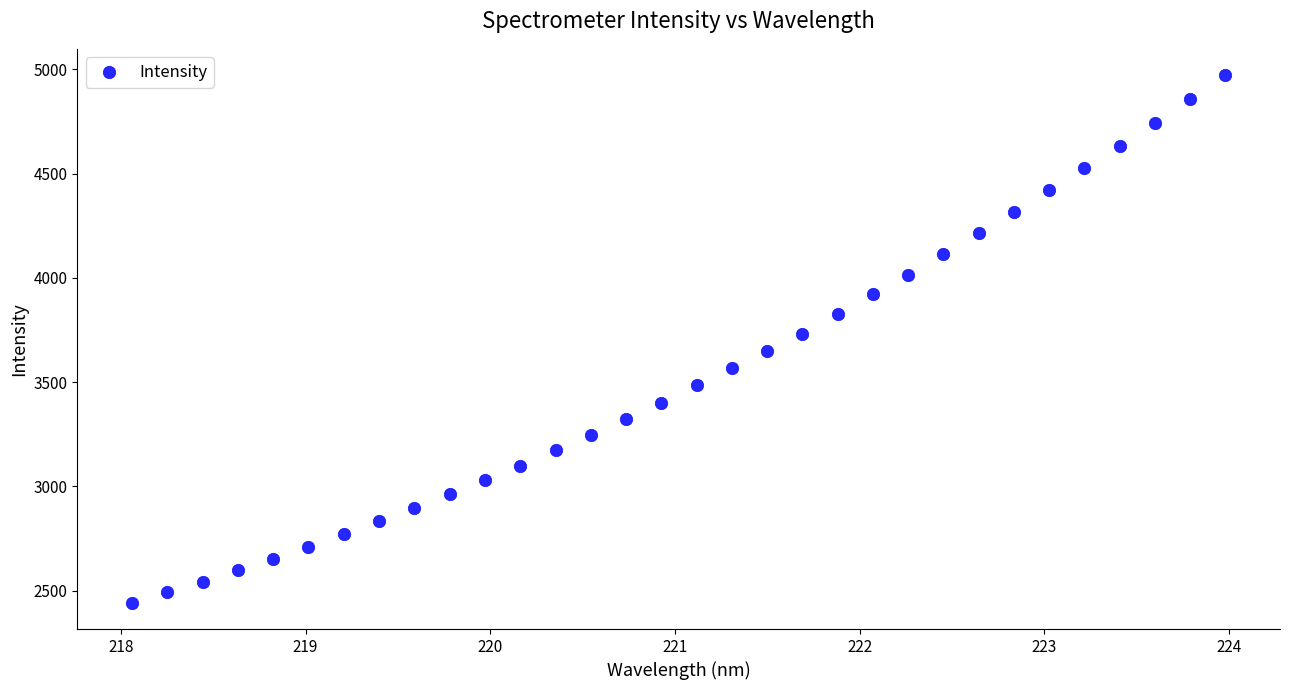

What is the range of Y values (max minus min)?

2529.7